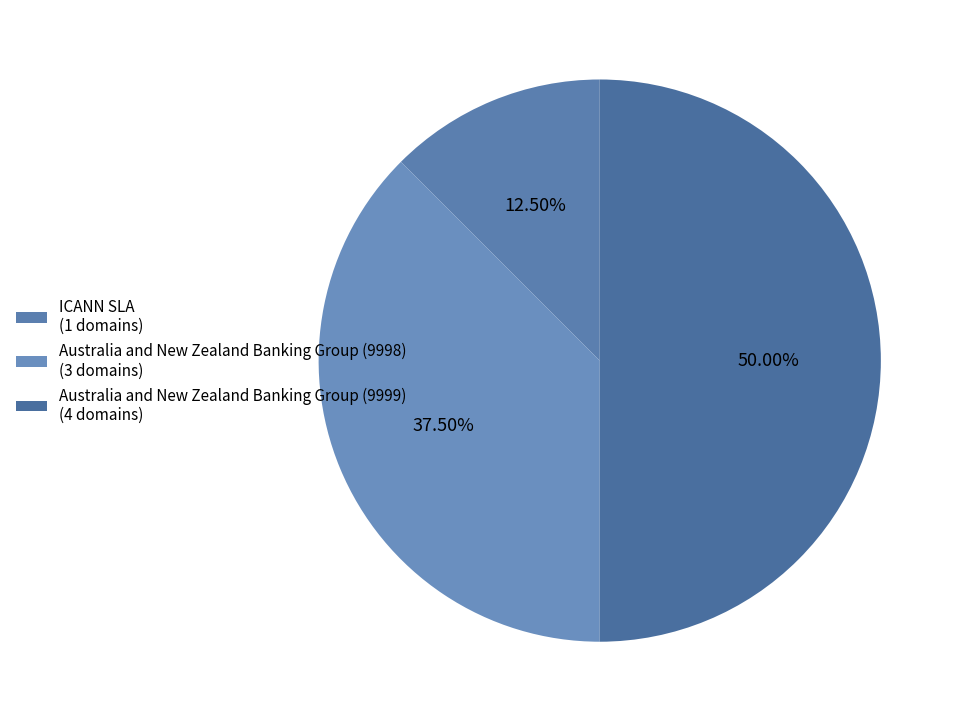

What is the change in value from ICANN SLA to Australia and New Zealand Banking Group (9998)?

+2